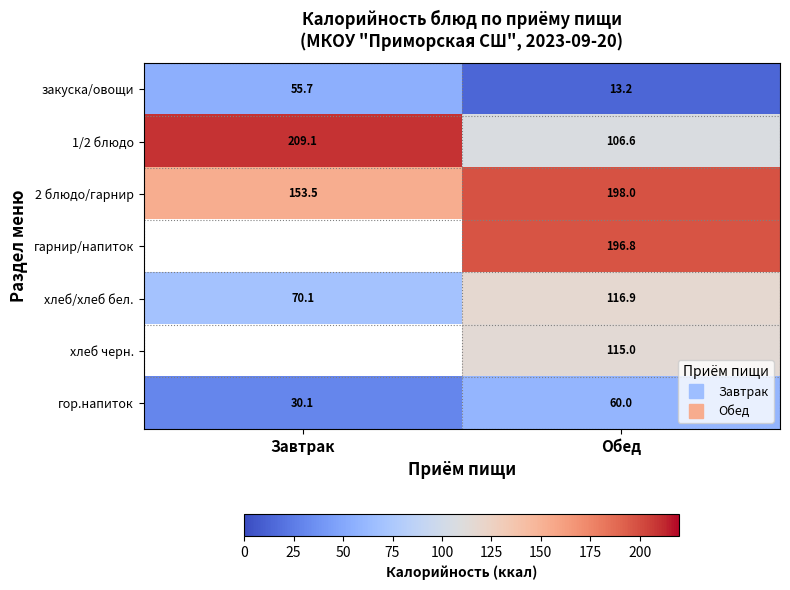

Which series has the largest range (max minus min)?

1/2 блюдо